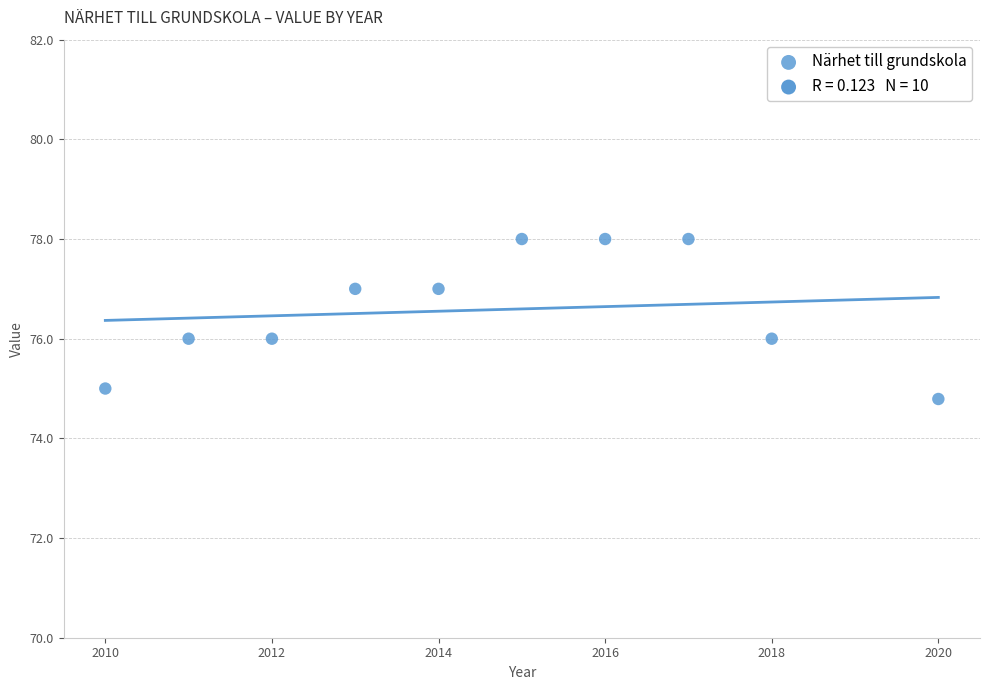

What is the range of Y values (max minus min)?

3.2